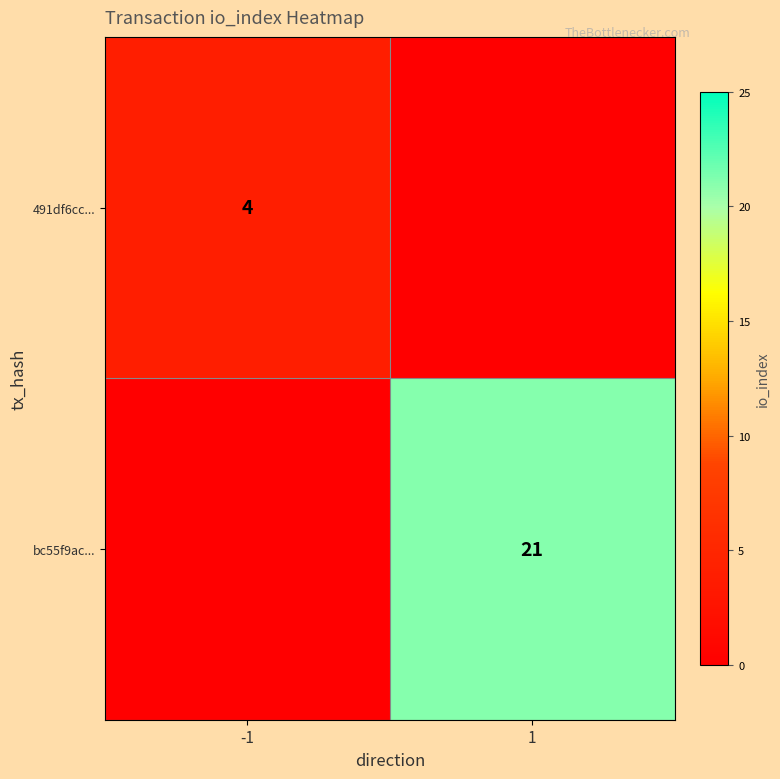

The value of 491df6cc... at -1 is 6. True or false?

False